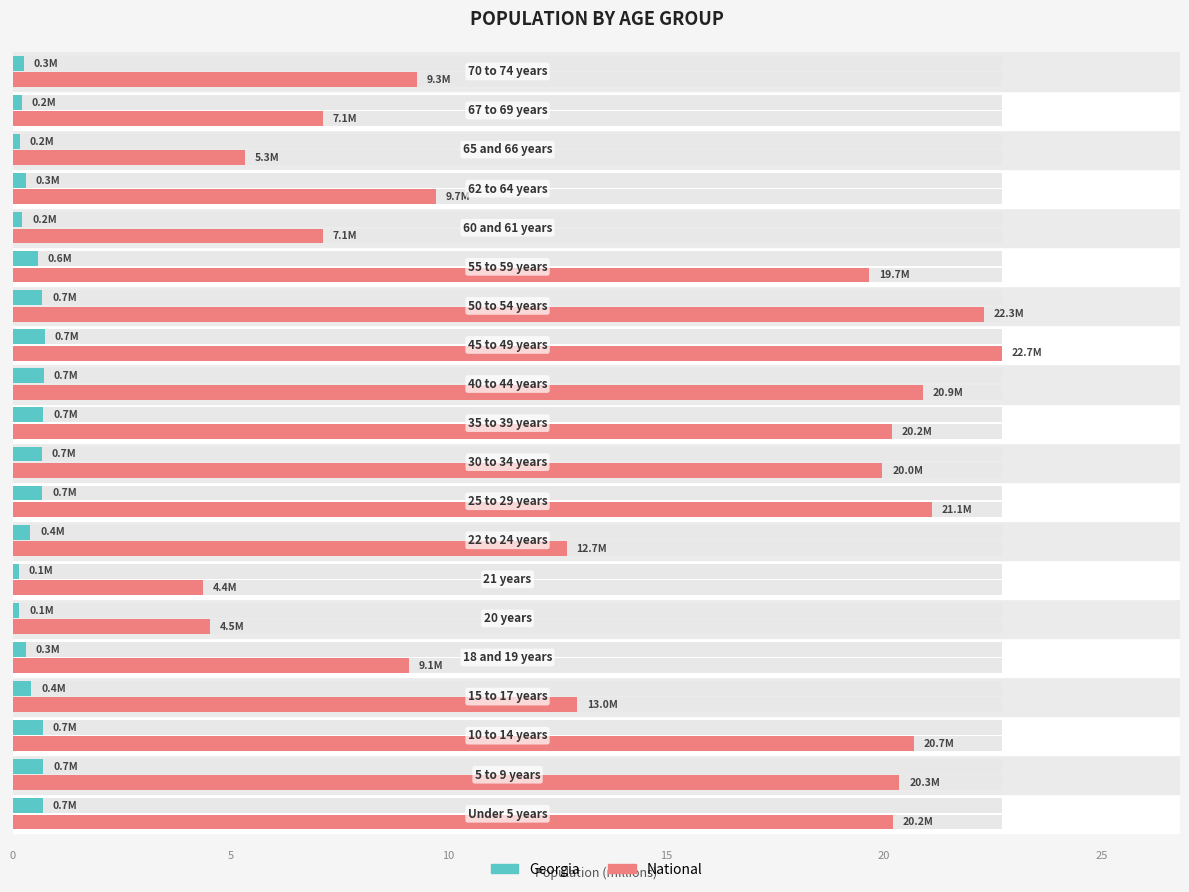

What is the smallest value displayed?

0.1